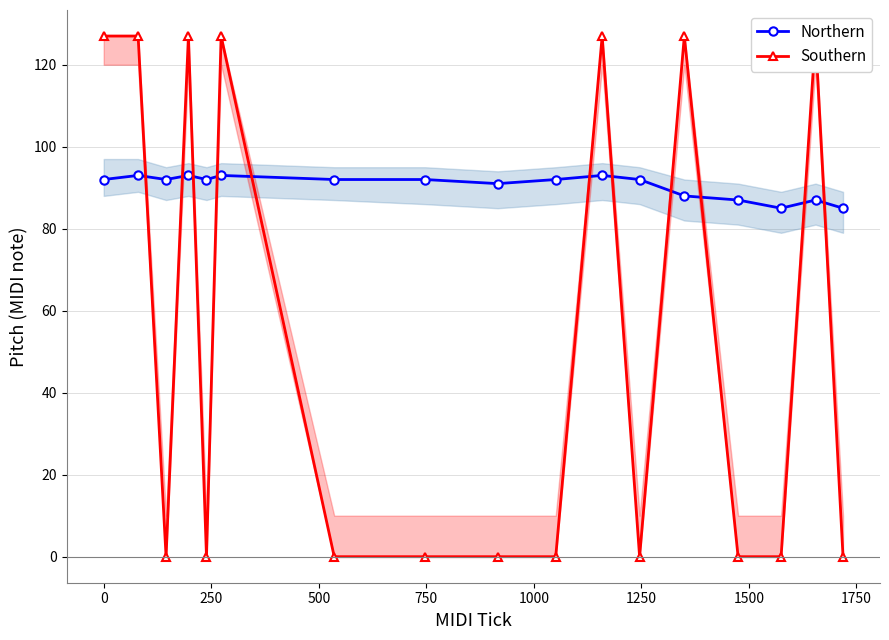

What is the maximum value for Northern?

93